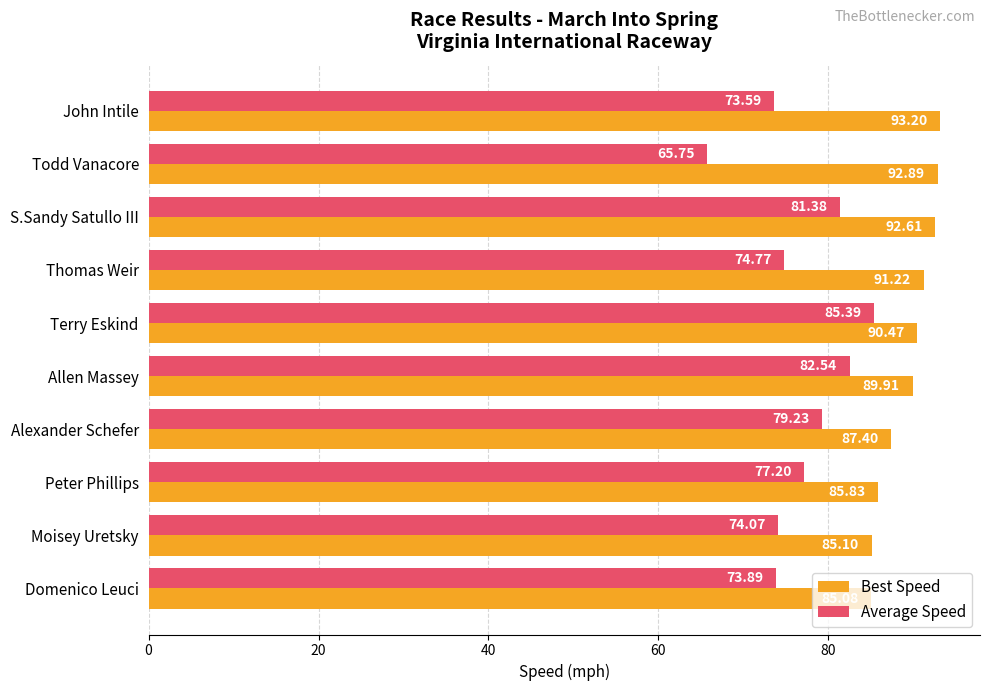

At how many categories does at least one series exceed 78?

10